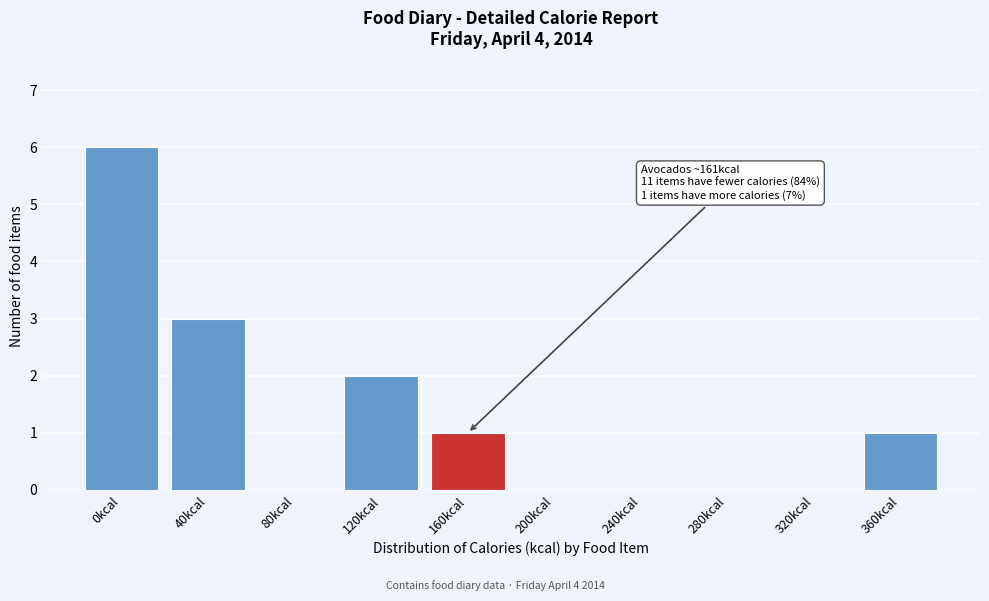

Reading left to right, extract all data points from this chart.

0kcal=6	40kcal=3	80kcal=0	120kcal=2	160kcal=1	200kcal=0	240kcal=0	280kcal=0	320kcal=0	360kcal=1